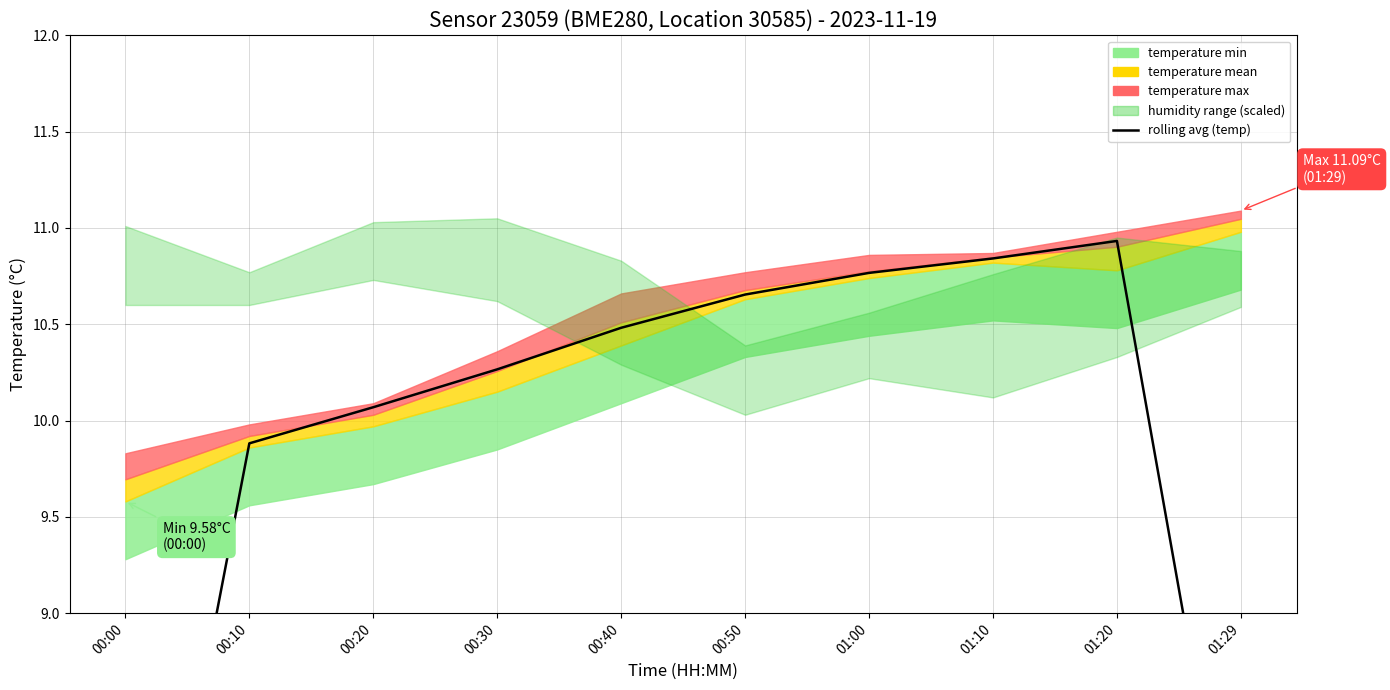

Where is the first local maximum?

01:20